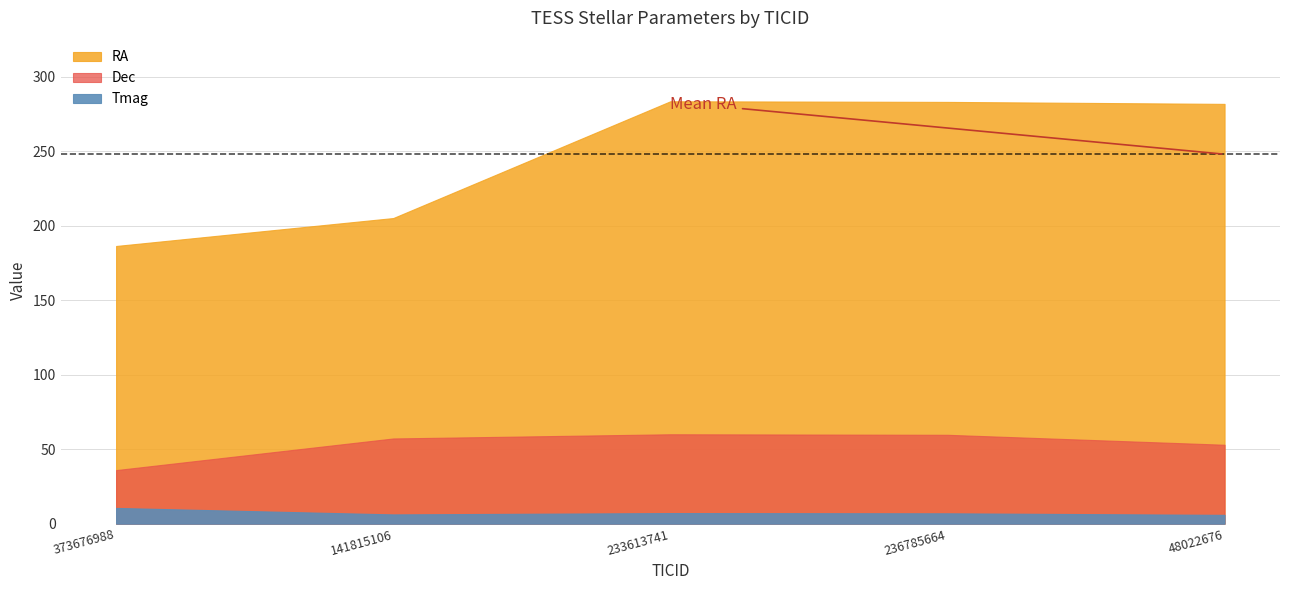

Reading right to left, transcribe all the data shown in this chart.

RA: 48022676=281.7	236785664=283.0	233613741=283.4	141815106=205.1	373676988=186.3
Dec: 48022676=53.0	236785664=59.7	233613741=60.0	141815106=57.2	373676988=36.0
Tmag: 48022676=6.0	236785664=7.0	233613741=7.2	141815106=6.2	373676988=10.6